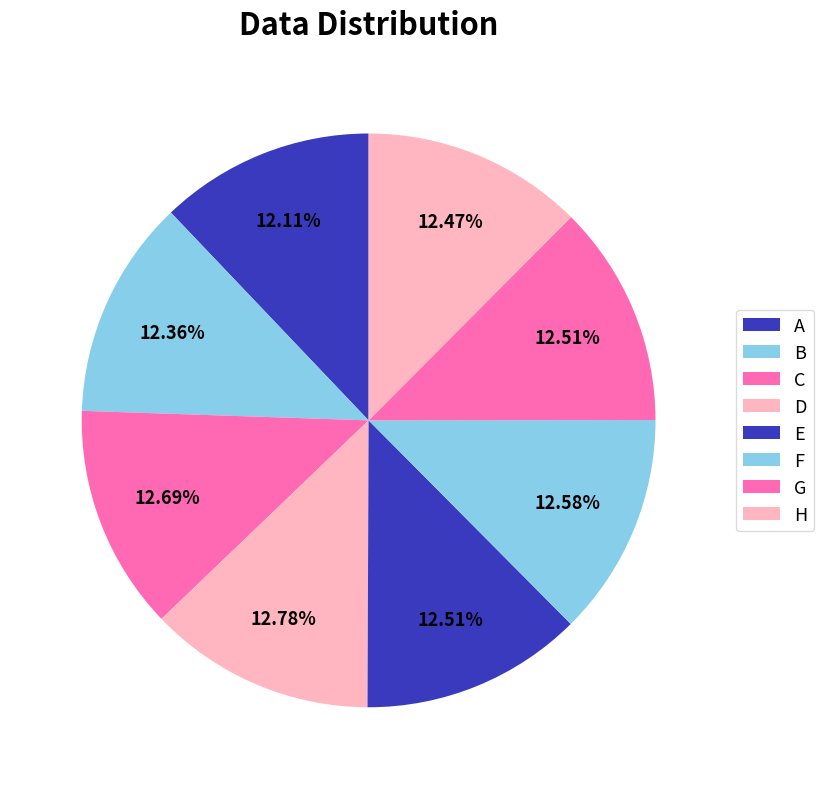

How many segments does this pie chart have?

8